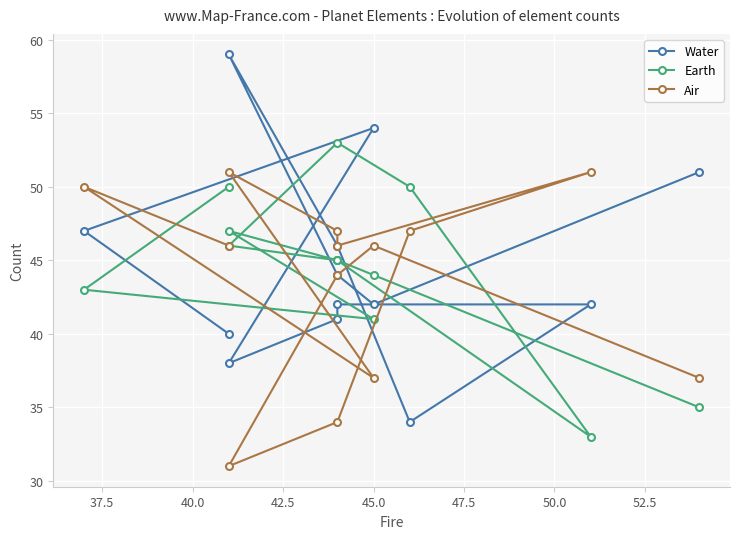

How many lines are shown in the chart?

3